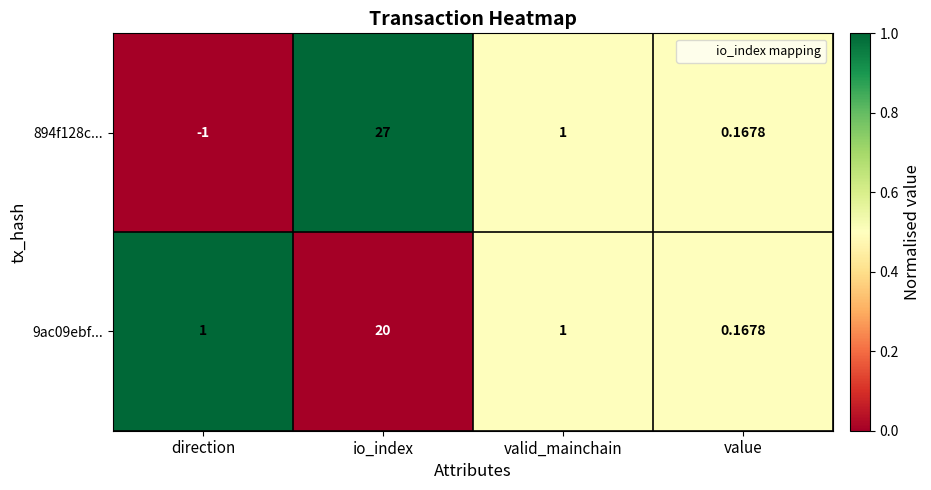

At which category is the sum across all series the highest?

io_index